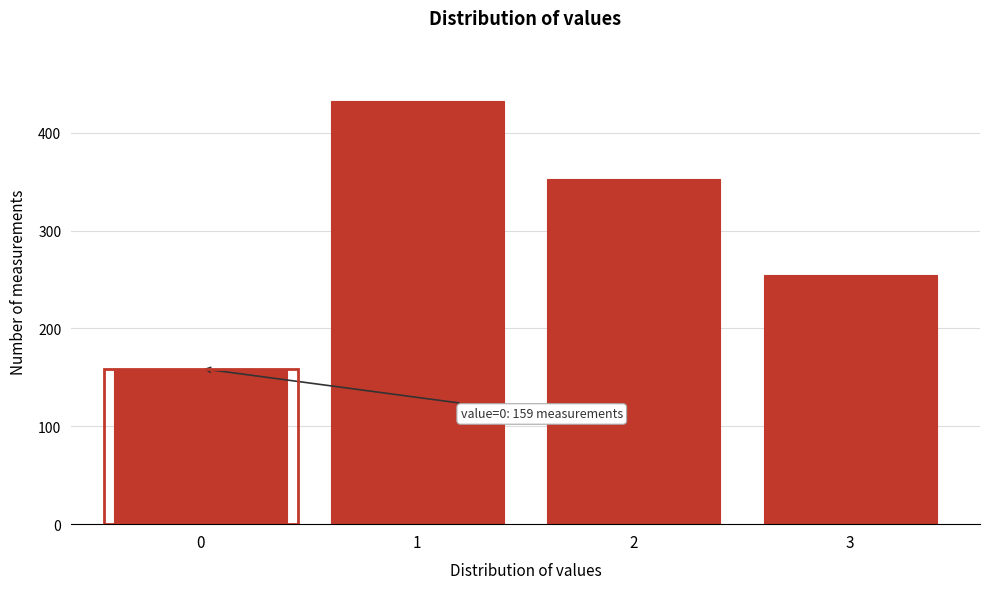

Reading left to right, list all the values displayed in this chart.

159	432	353	255